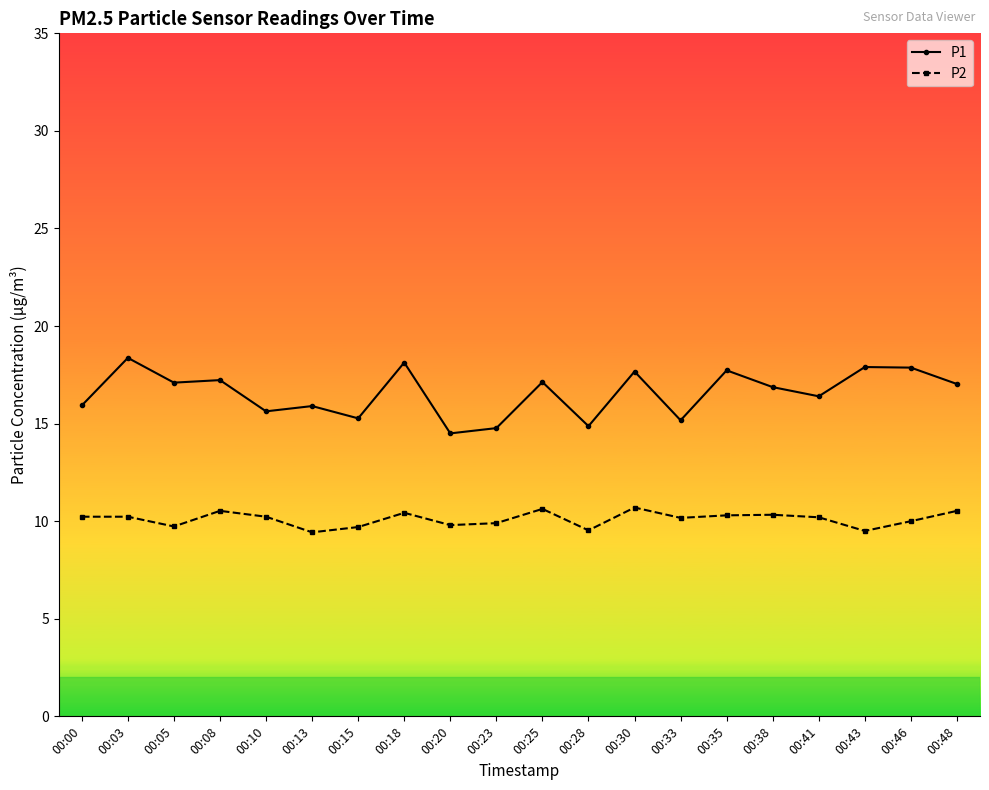

In P2, how many points are lower than both neighbors (excluding endpoints)?

6